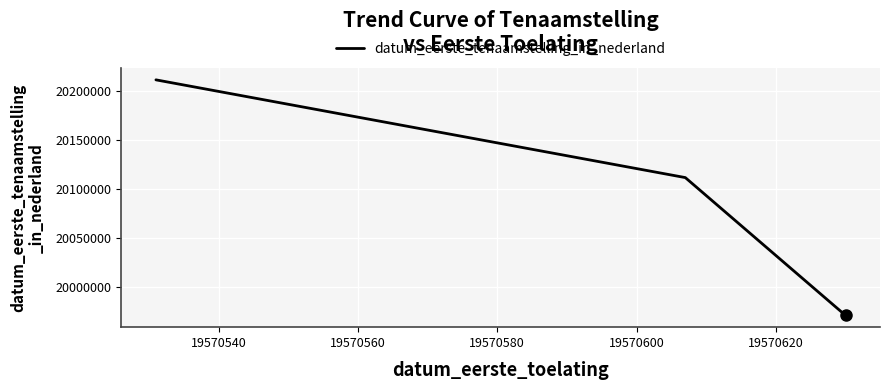

What is the sum of all values?

60292844